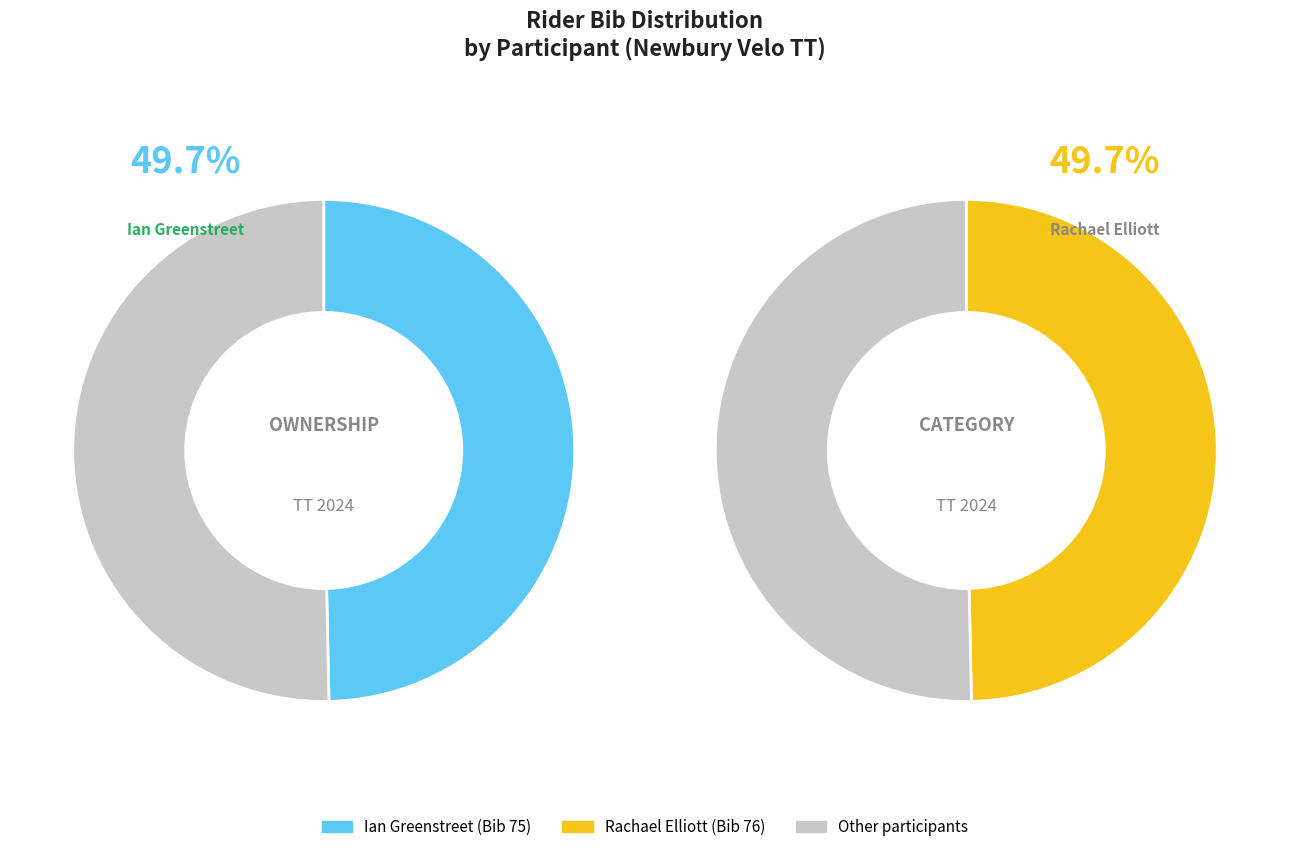

Does any single category account for the majority?

Yes